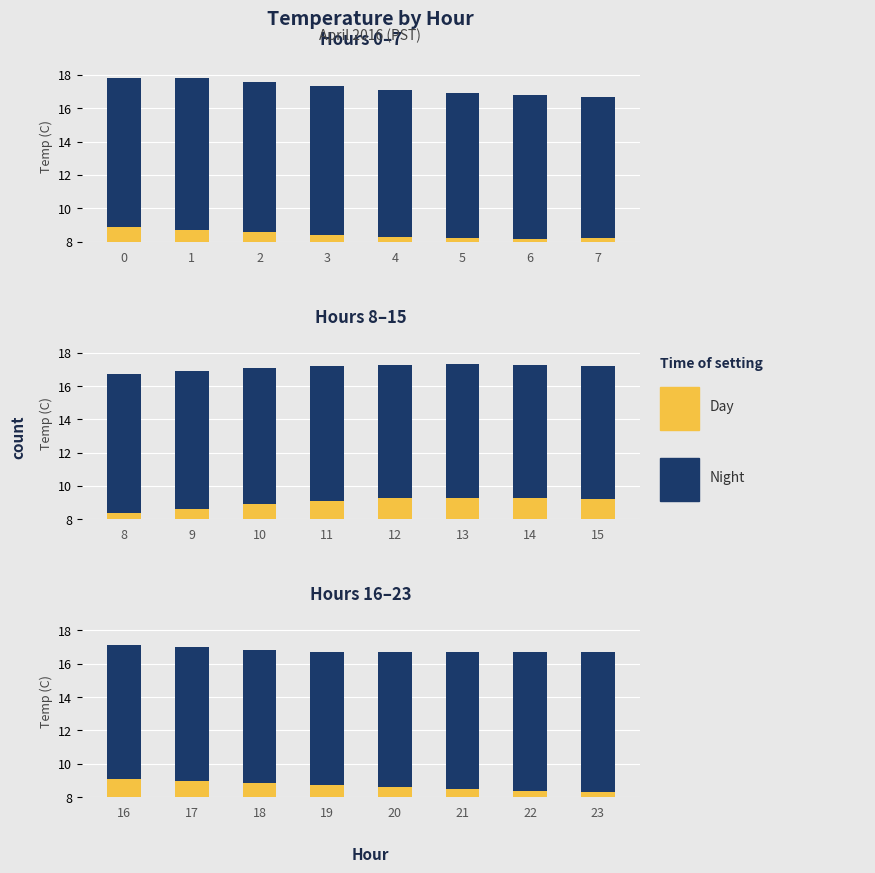

Which has a higher value, 21 or 23?

21